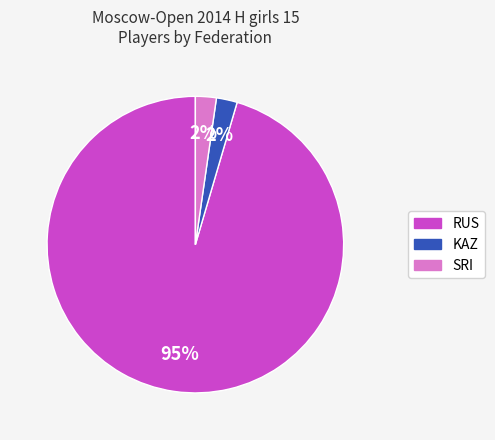

Which category has the biggest portion of the pie?

RUS